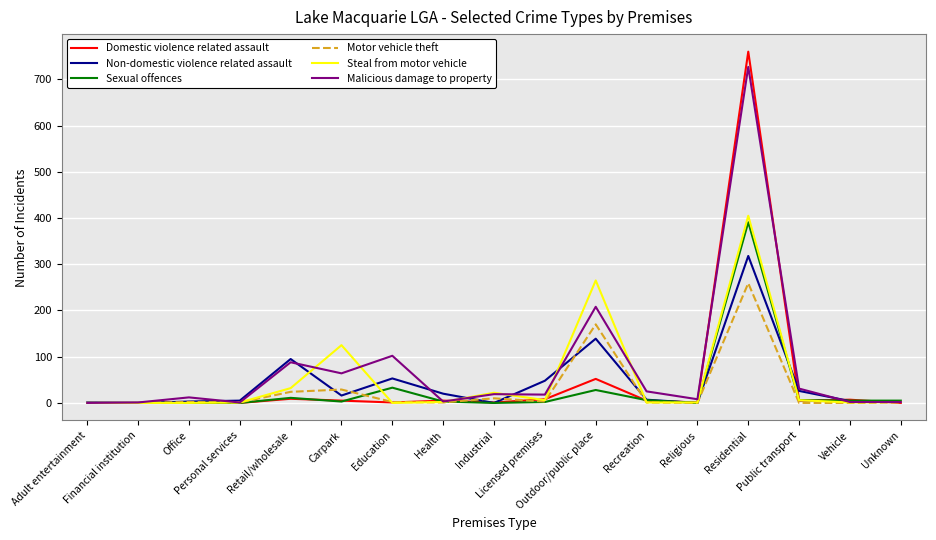

Which series has the largest range (max minus min)?

Domestic violence related assault